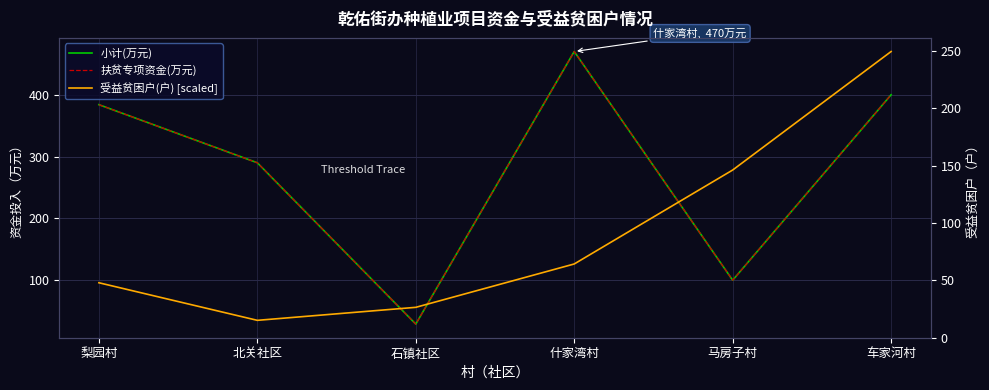

How many values in the 受益贫困户(户) [scaled] series are below 126?

3